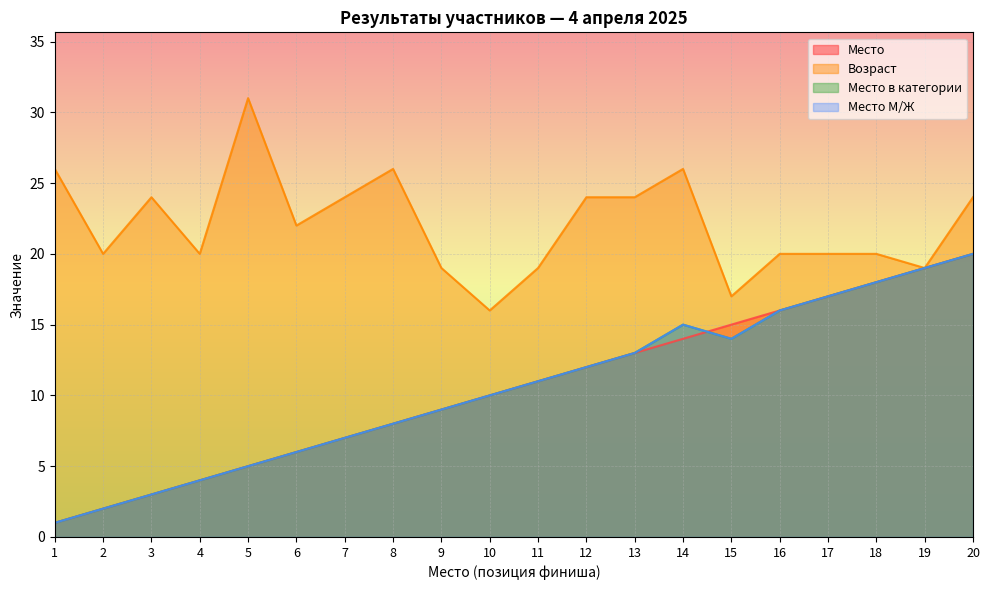

Reading right to left, what are all the values shown in this chart?

Место: 20	19	18	17	16	15	14	13	12	11	10	9	8	7	6	5	4	3	2	1
Возраст: 24	19	20	20	20	17	26	24	24	19	16	19	26	24	22	31	20	24	20	26
Место в категории: 20	19	18	17	16	14	15	13	12	11	10	9	8	7	6	5	4	3	2	1
Место М/Ж: 20	19	18	17	16	14	15	13	12	11	10	9	8	7	6	5	4	3	2	1